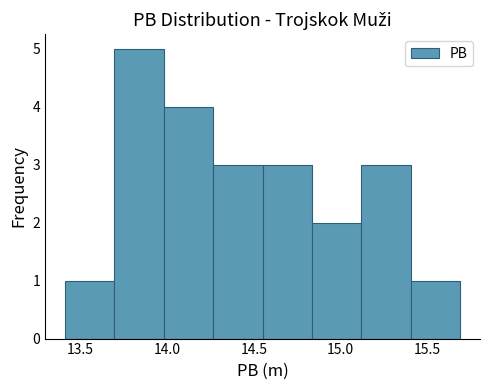

Reading left to right, list every bar in this chart as the range it spans on the x-axis followed by its height. Neither the bar edges nor the heights are printed on the chart, so give them approximately, as read against the axes.

13.410 to 13.695: 1
13.695 to 13.980: 5
13.980 to 14.265: 4
14.265 to 14.550: 3
14.550 to 14.835: 3
14.835 to 15.120: 2
15.120 to 15.405: 3
15.405 to 15.690: 1